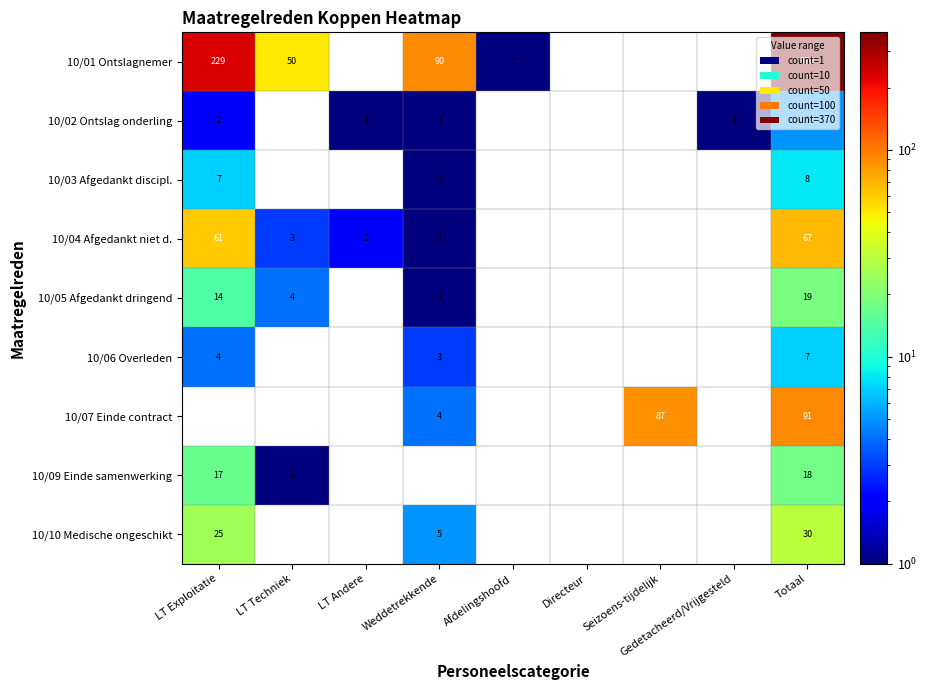

Is the value of 10/01 Ontslagnemer at Afdelingshoofd greater than the value of 10/02 Ontslag onderling at LT Exploitatie?

No